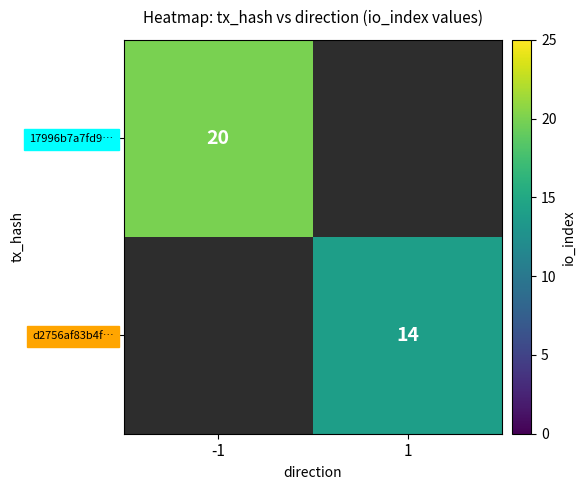

The d2756af83b4f… series shows 4 at 1. True or false?

False